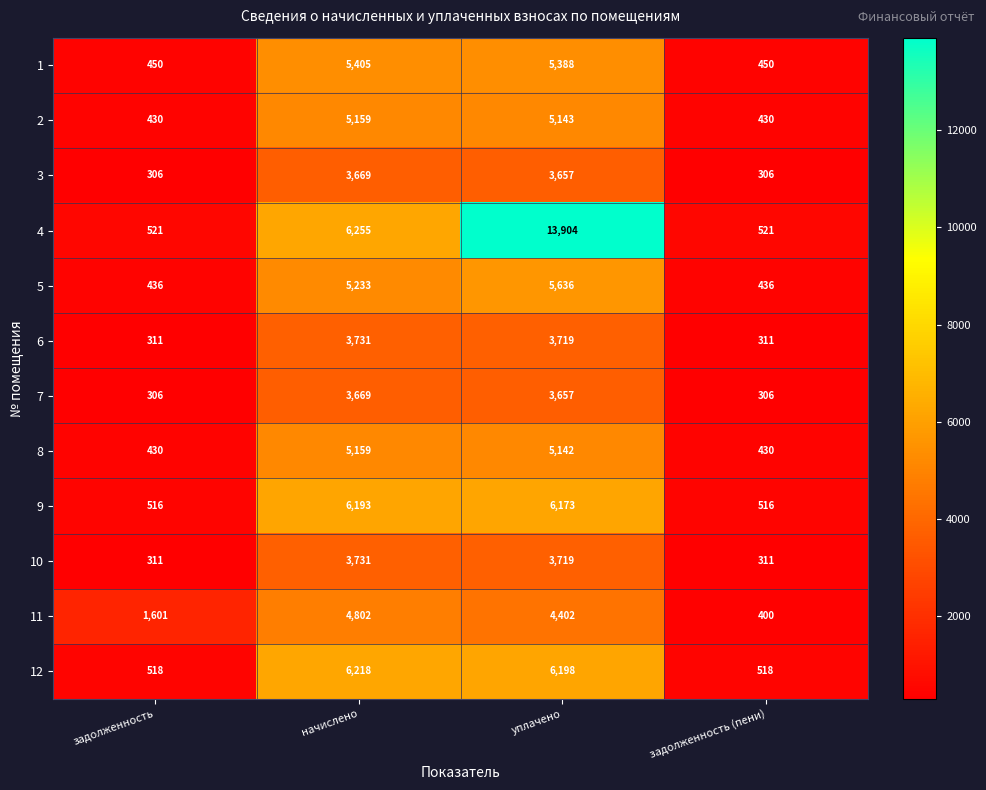

The 10 series shows 6250 at начислено. True or false?

False